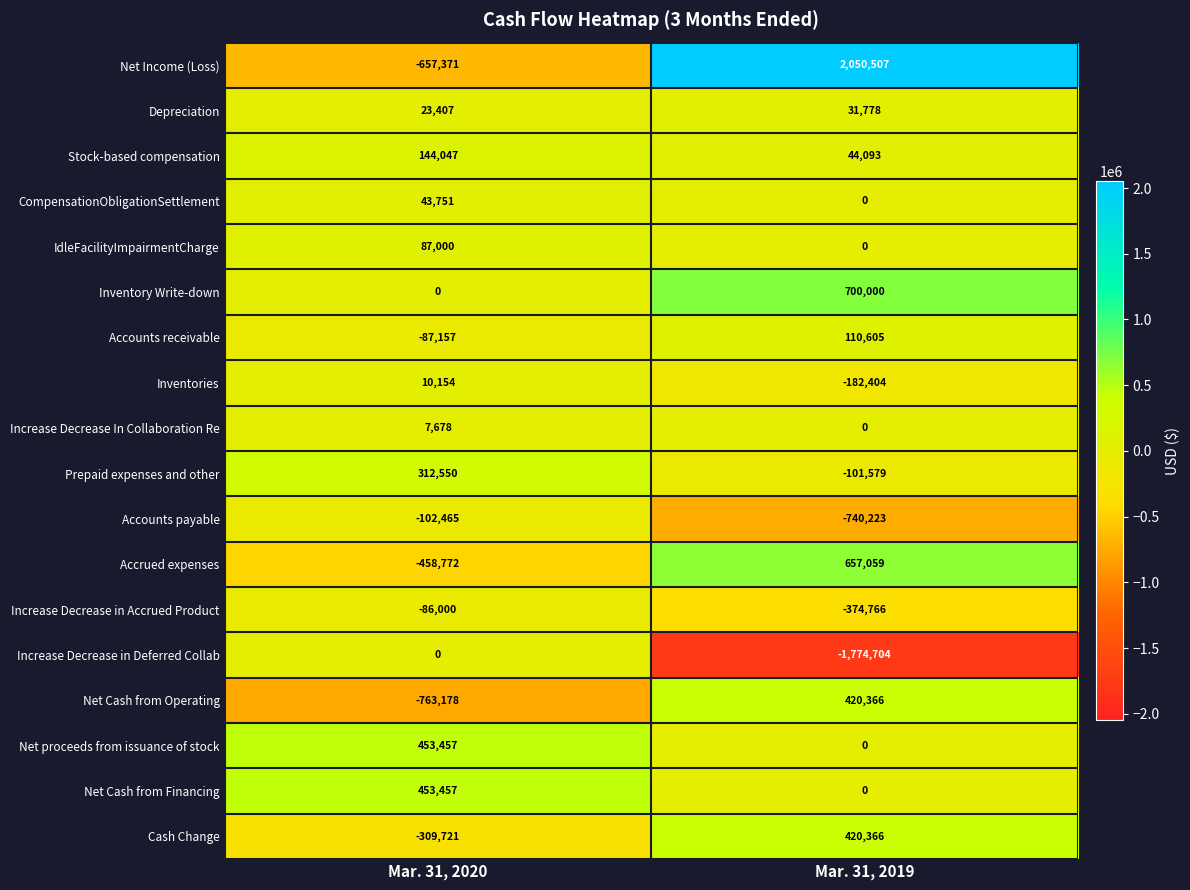

What is the difference between the highest and lowest values at Mar. 31, 2020?

1216635